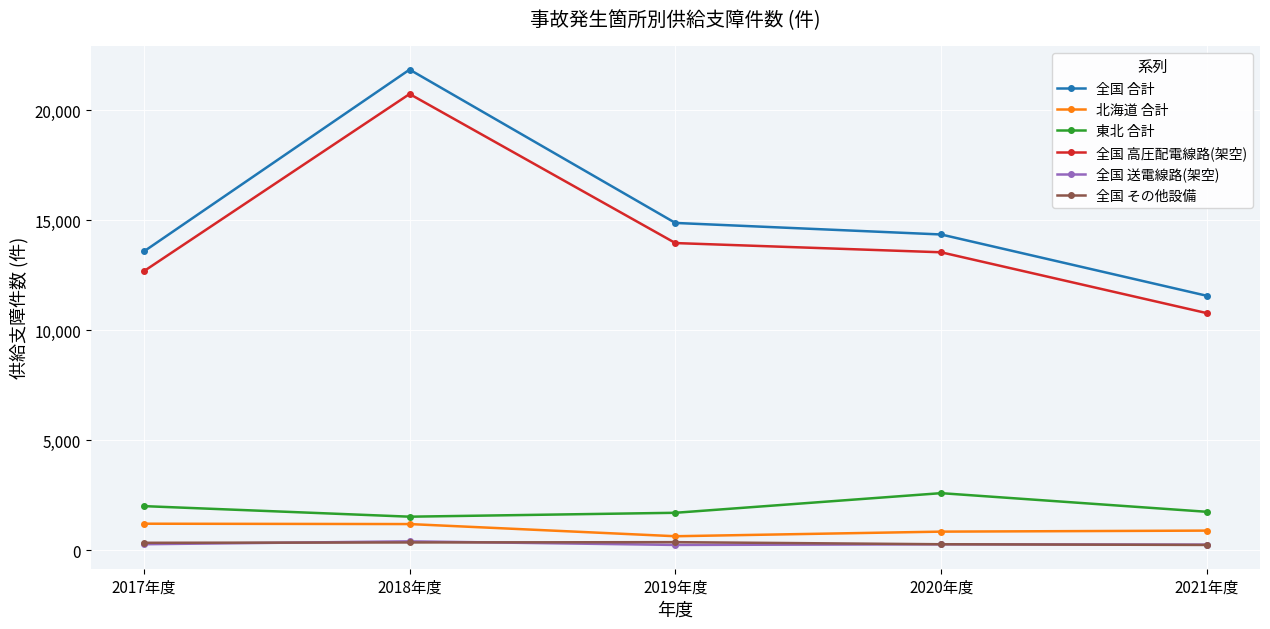

What is the value of the 全国 高圧配電線路(架空) point at the 4th from the left?

13539